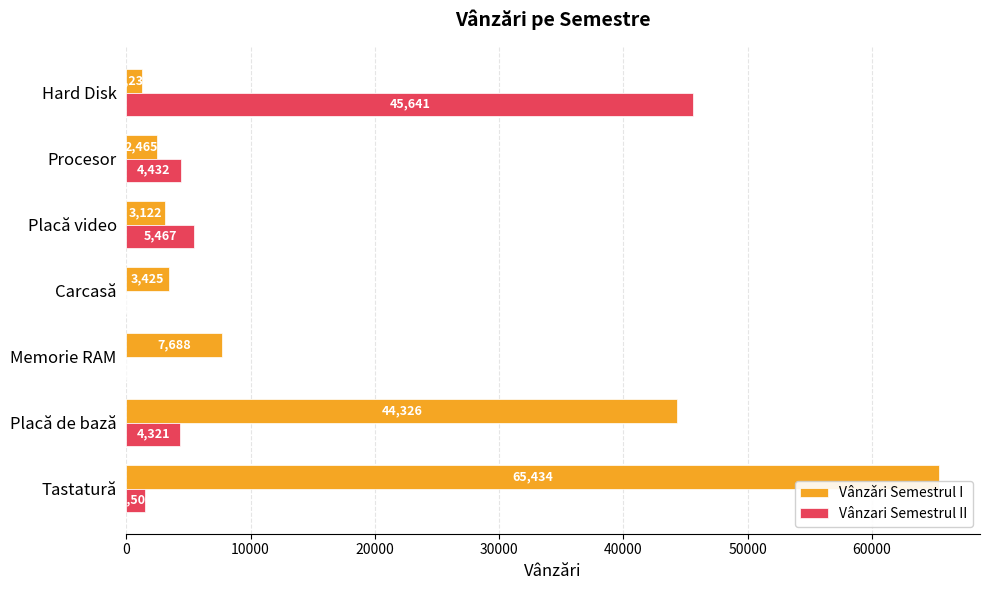

How many data points does each series have?

7